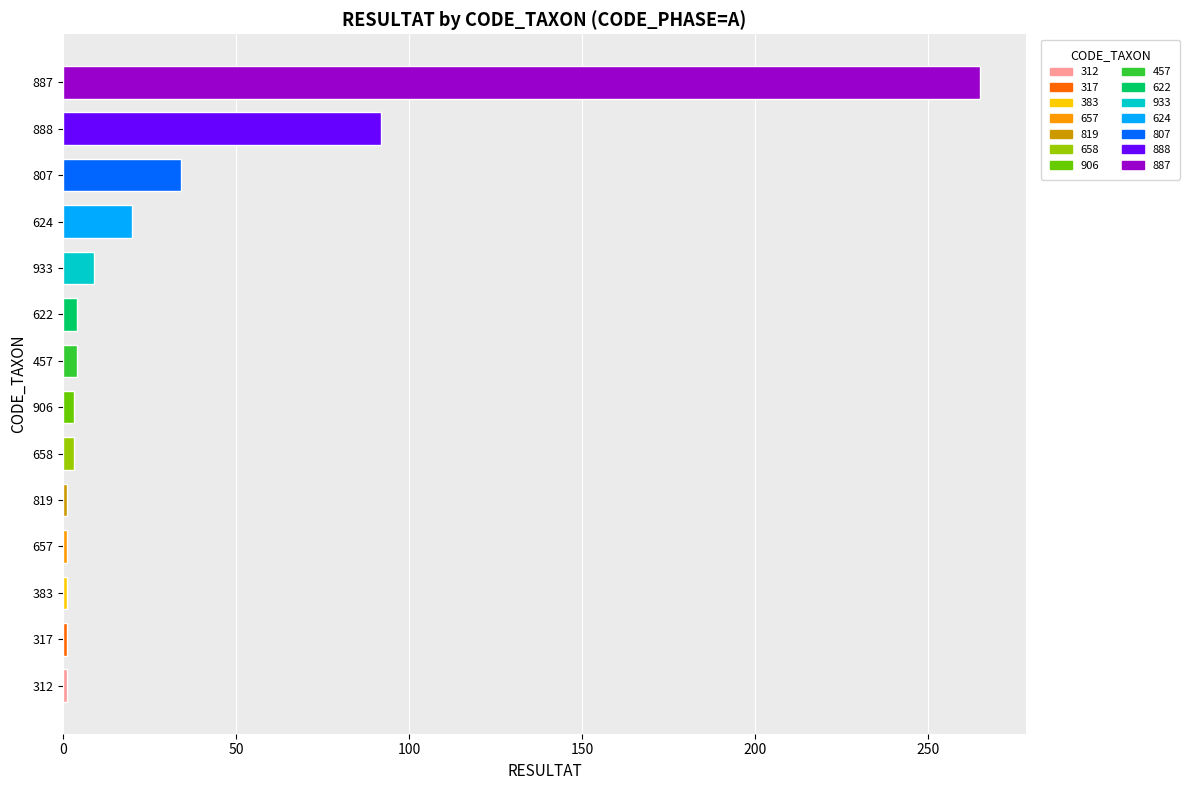

What is the difference between the maximum and second lowest values?

264